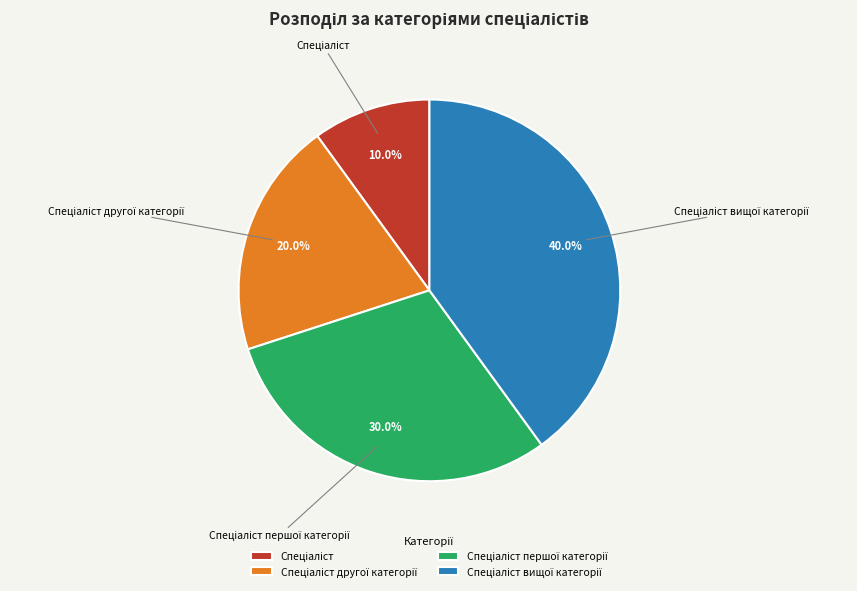

Does any single category account for the majority?

No